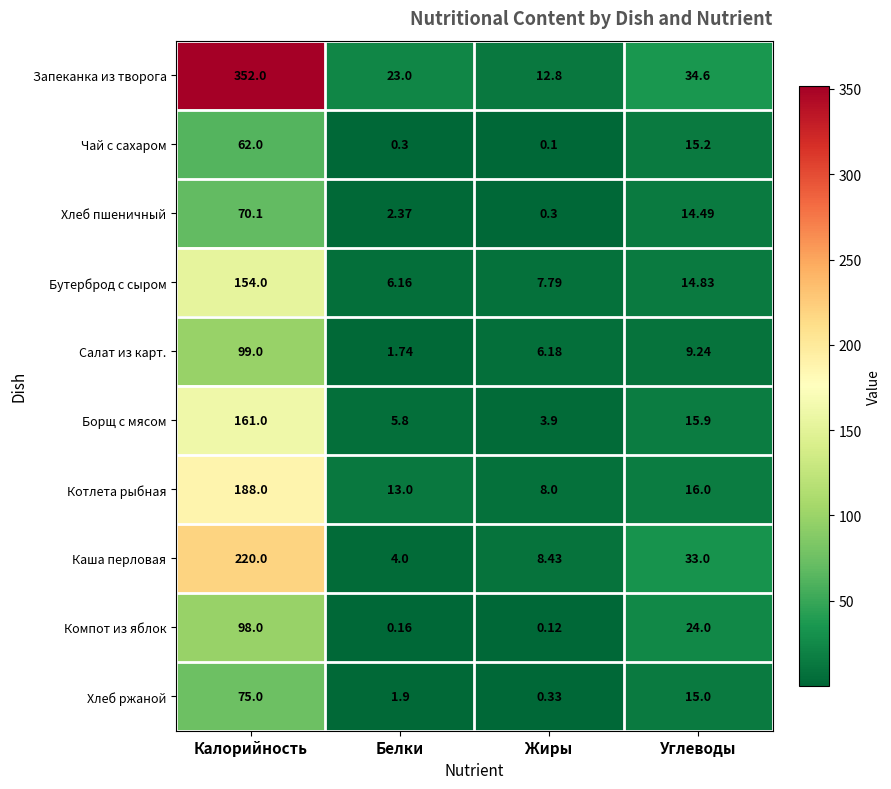

At which label is Запеканка из творога closest to 182?

Углеводы